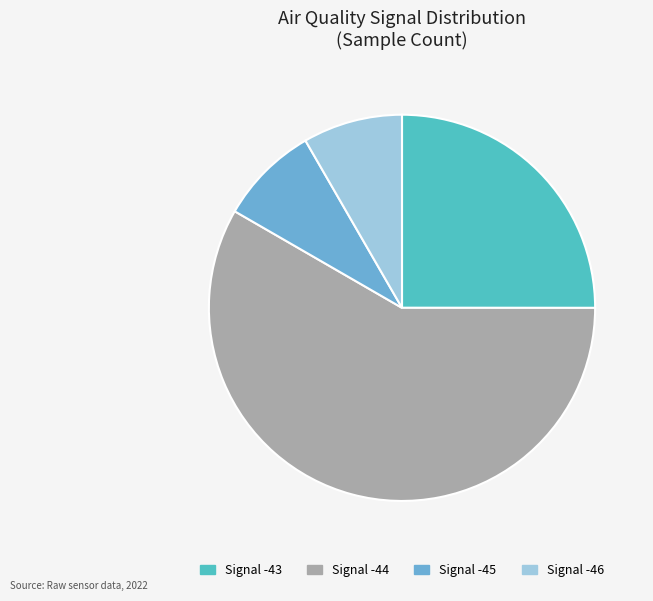

Which slice is the largest?

Signal -44